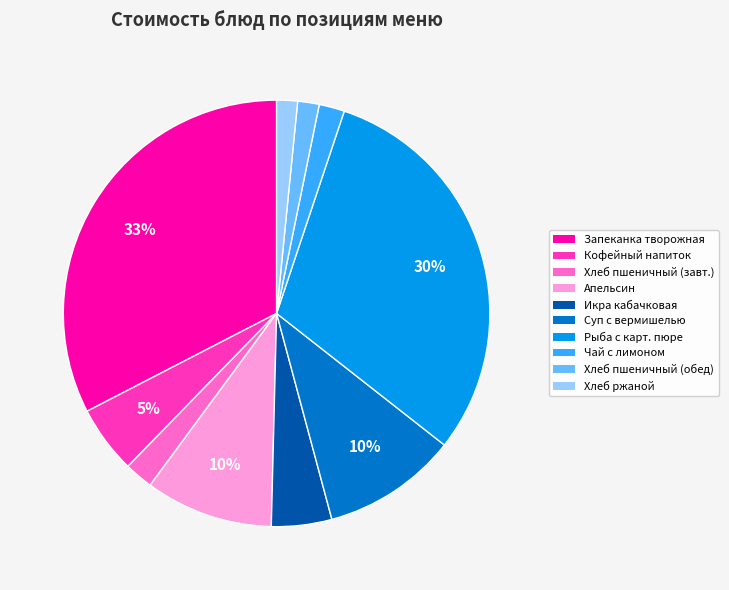

Is there any slice that represents more than half of the pie?

No